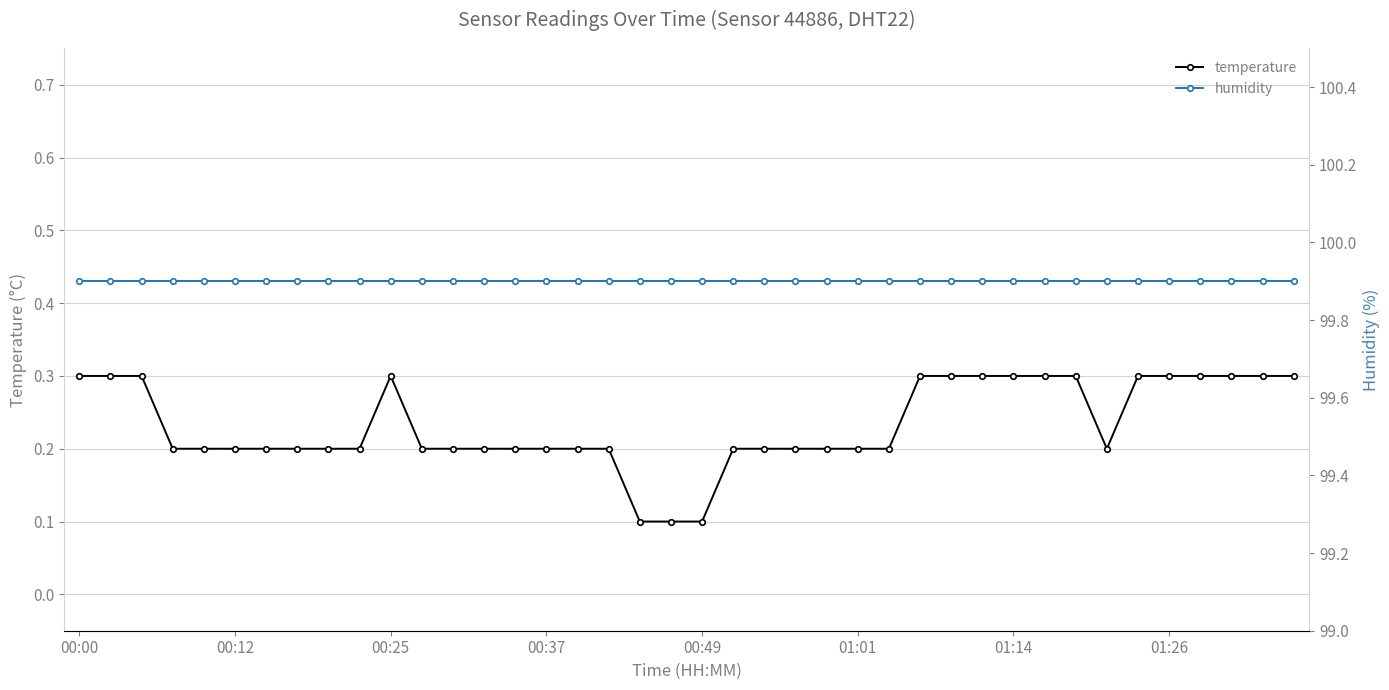

True or false: temperature has more than 0 interior local peaks.

True